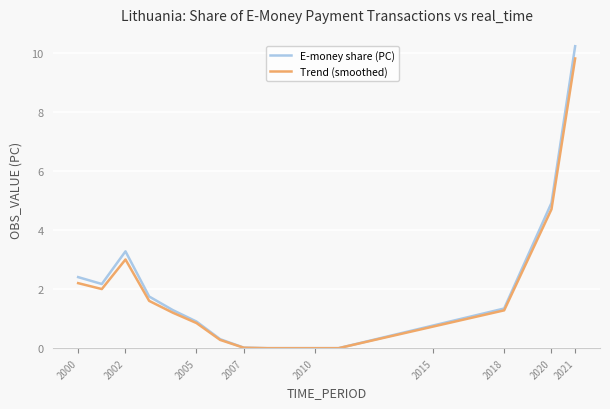

What is the highest value of the Trend (smoothed) series?

9.8